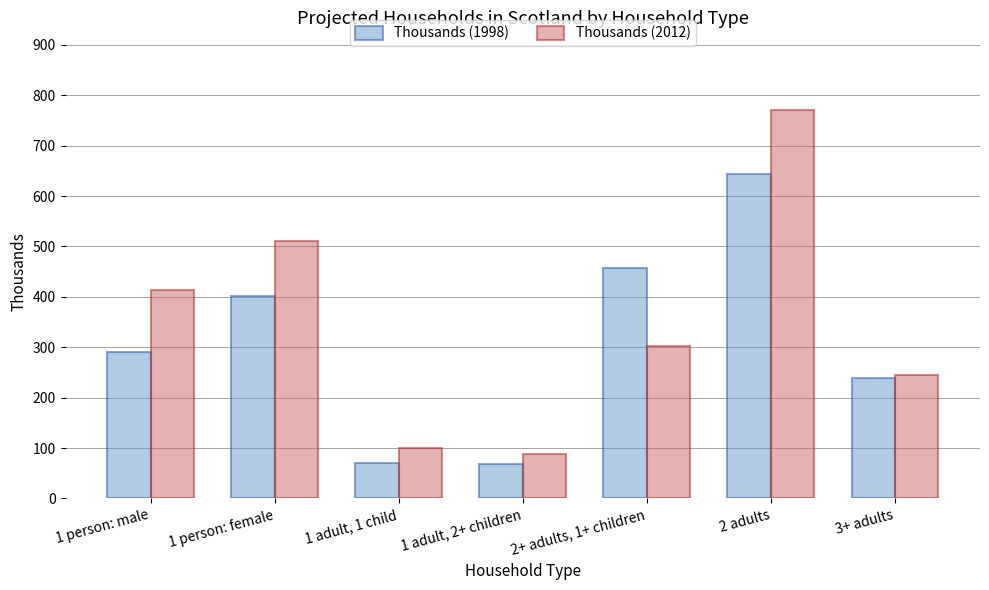

Which series has the widest spread of values?

Thousands (2012)